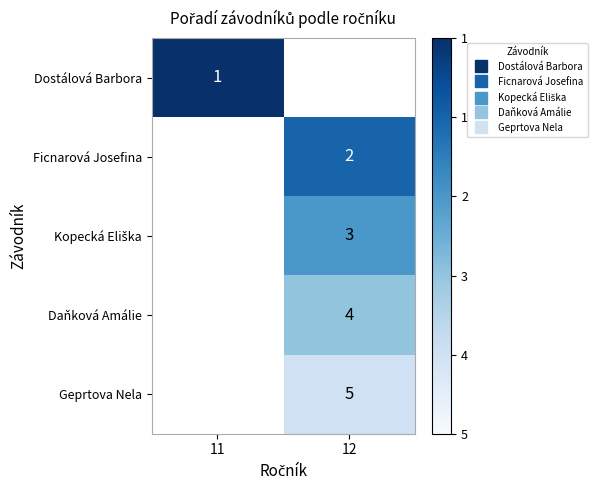

The Dostálová Barbora series shows 1.0 at 11. True or false?

True